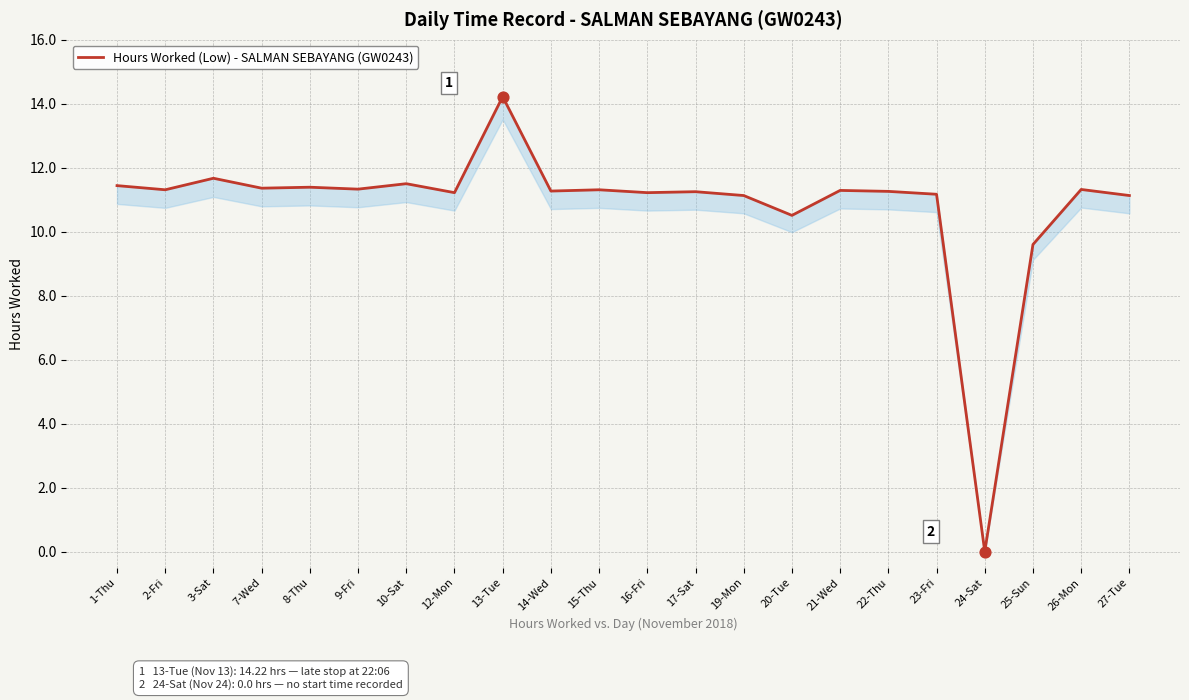

What is the change in value from 3-Sat to 22-Thu?

-0.4